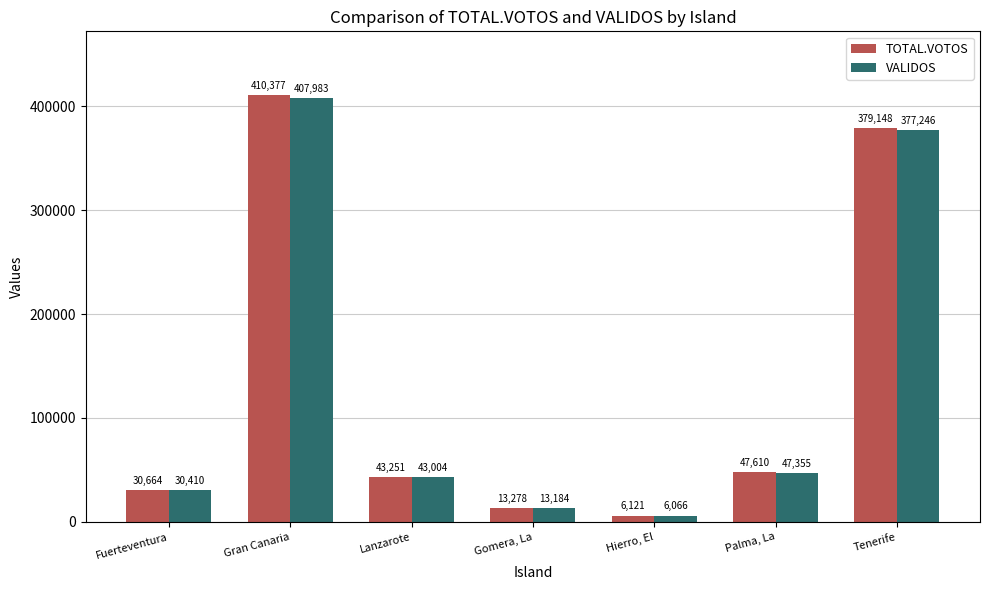

Which series has the largest total across all categories?

TOTAL.VOTOS